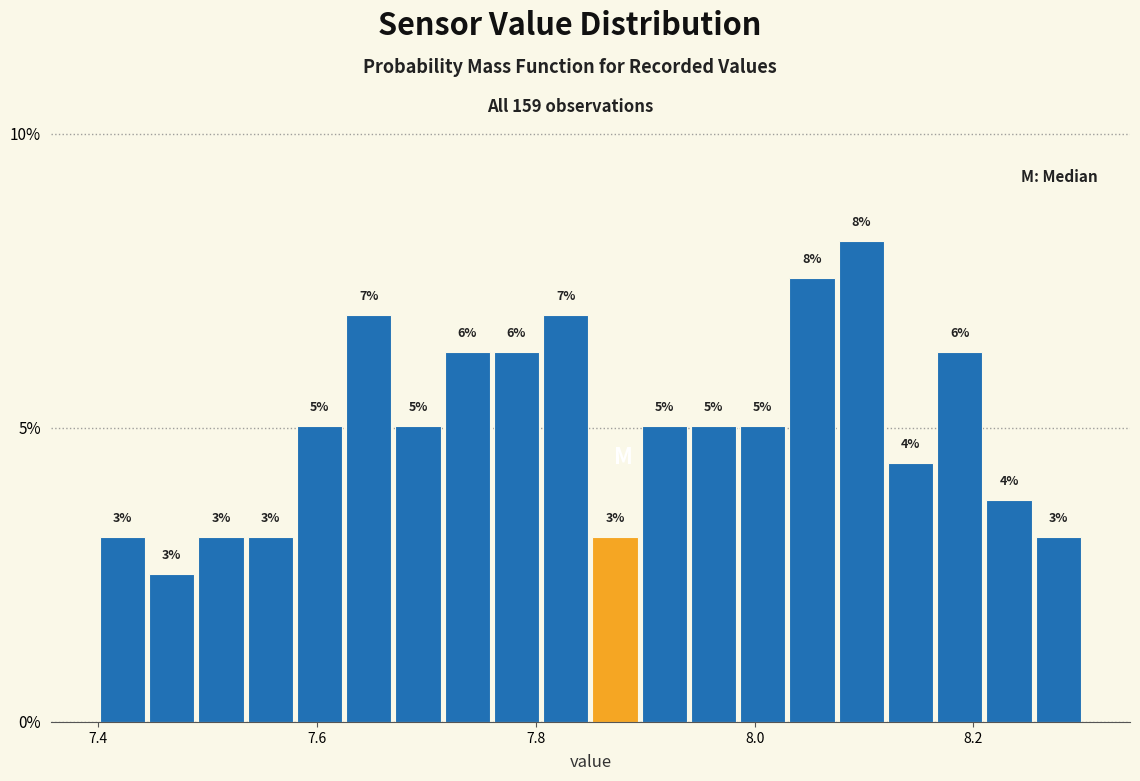

Read against the x-axis, roughly where is the centre of the tallest bar?

8.10